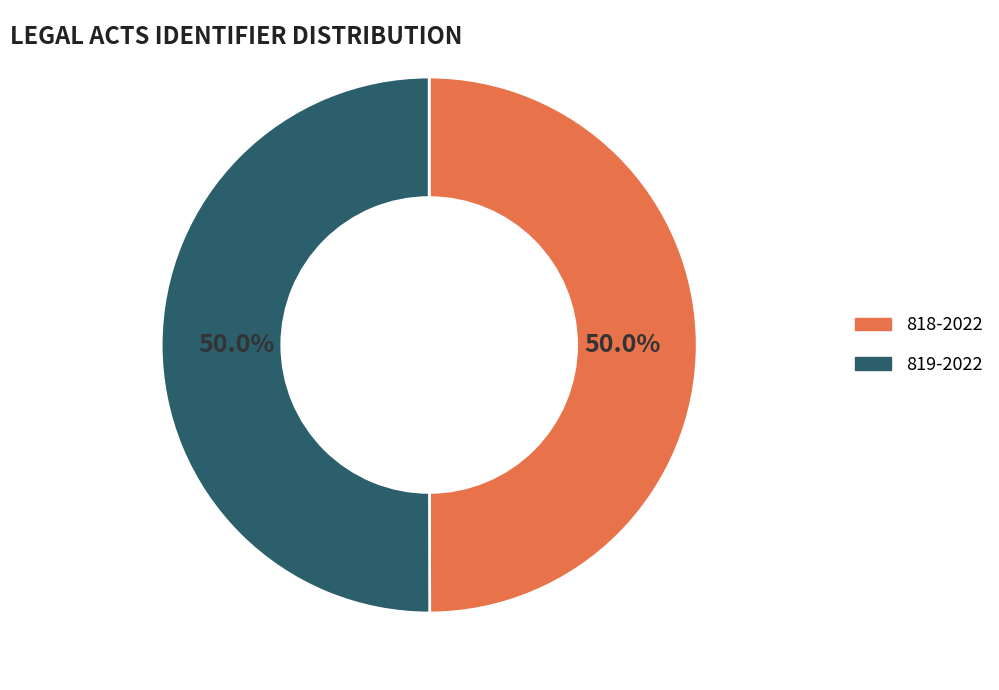

How many segments does this pie chart have?

2